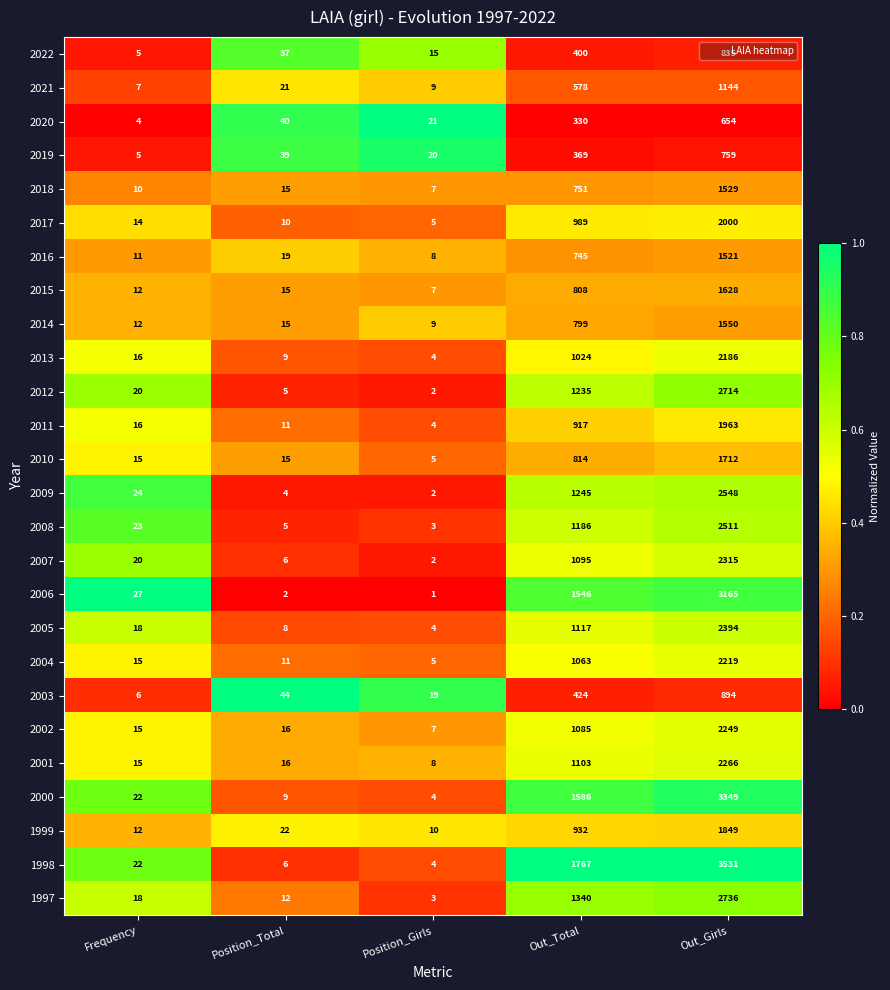

What is the total value across all series at Position_Girls?

188